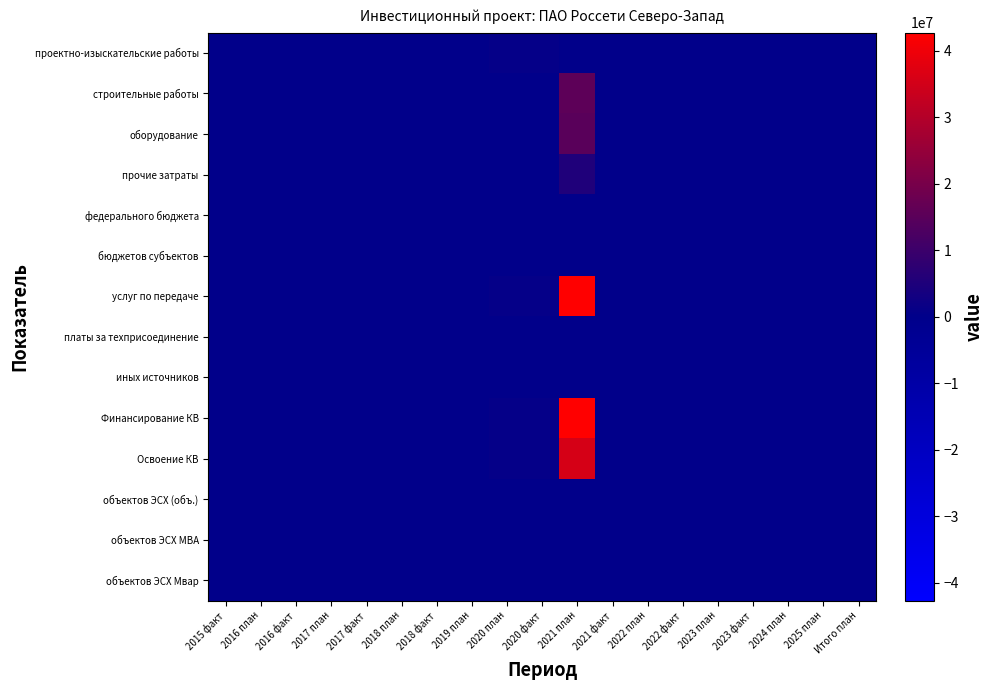

List the series in order of their peak value, lowest first.

федерального бюджета, бюджетов субъектов, платы за техприсоединение, иных источников, объектов ЭСХ (объ.), объектов ЭСХ МВА, объектов ЭСХ Мвар, проектно-изыскательские работы, прочие затраты, оборудование, строительные работы, Освоение КВ, услуг по передаче, Финансирование КВ